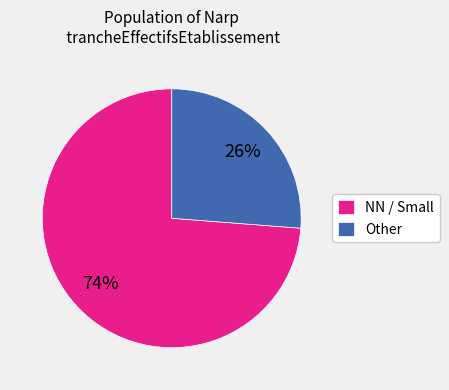

Is there a majority slice in this chart?

Yes